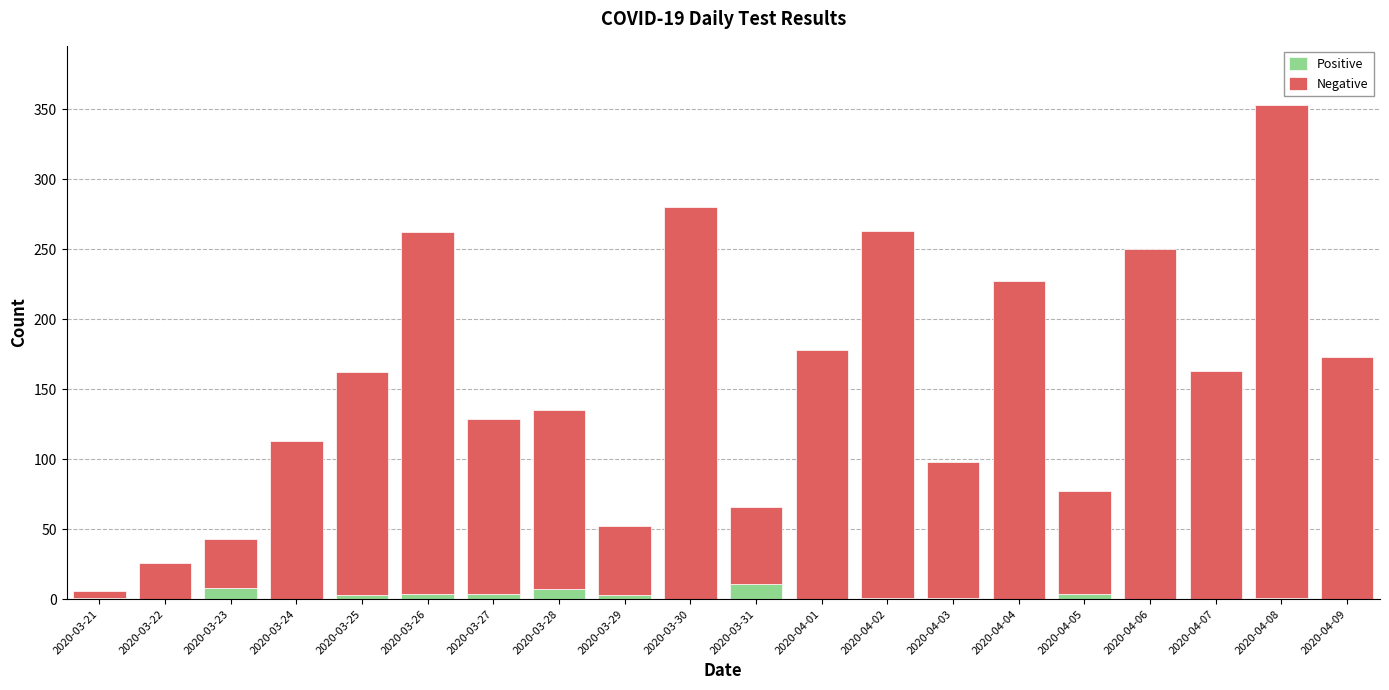

At which category is the sum across all series the highest?

2020-04-08